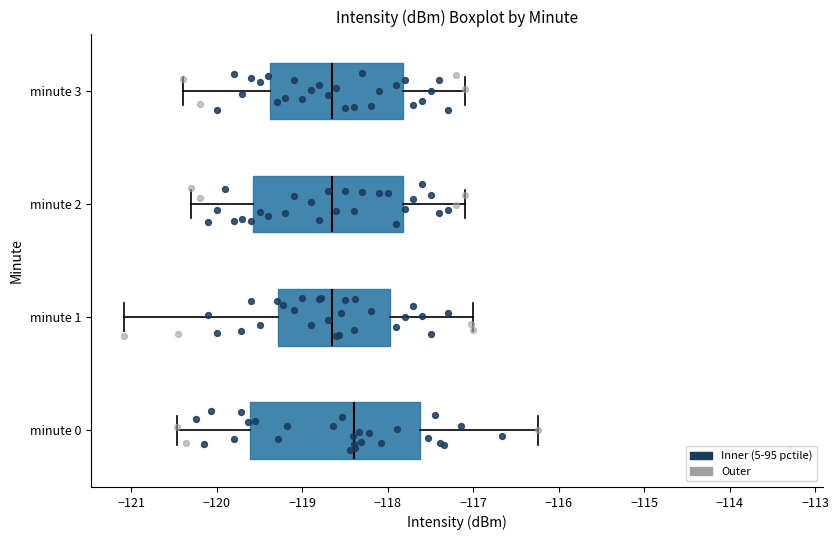

Reading bottom to top, read every box against the x-axis: the position of its median line, the range the box covers, and the ends of its whiskers. The values are not printed on the chart, so give them approximately, as read against the axis.

minute 0: median -118.4, box -119.6 to -117.6, whiskers -120.5 to -116.2
minute 1: median -118.6, box -119.3 to -118.0, whiskers -121.1 to -117.0
minute 2: median -118.6, box -119.6 to -117.8, whiskers -120.3 to -117.1
minute 3: median -118.6, box -119.4 to -117.8, whiskers -120.4 to -117.1